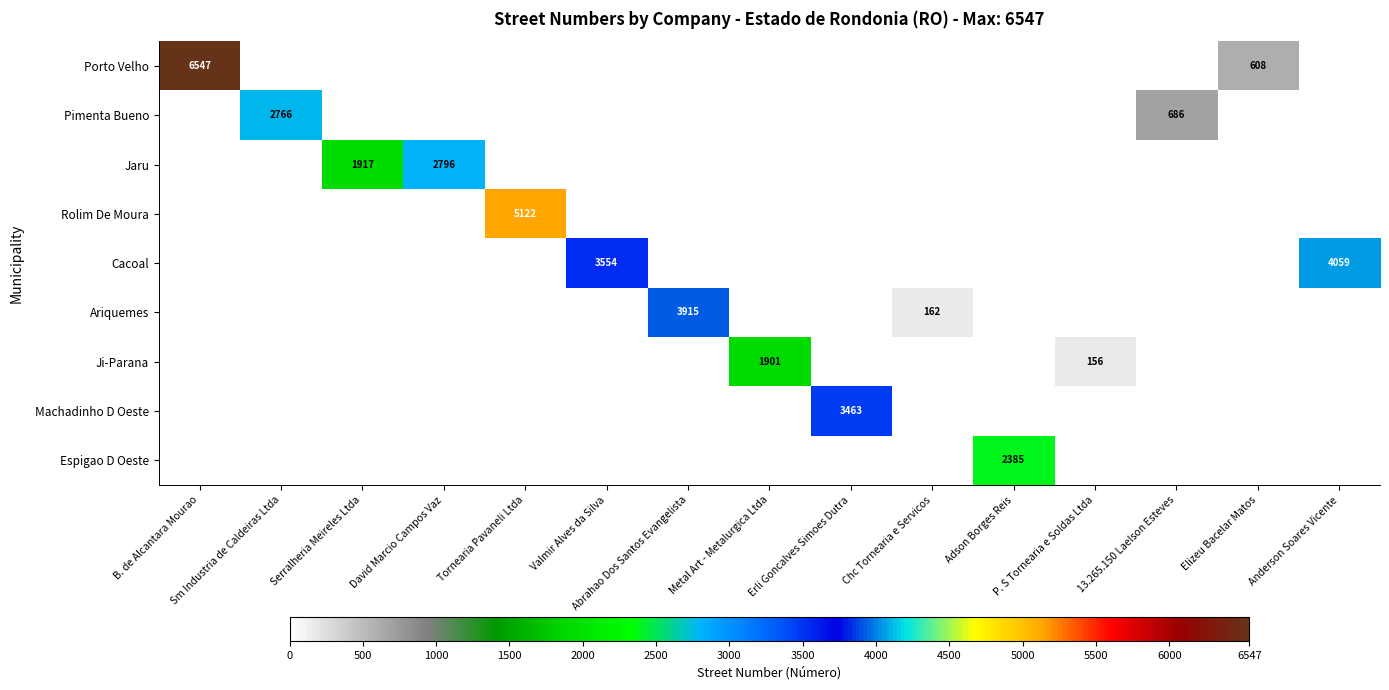

At how many categories does at least one series exceed 157?

14